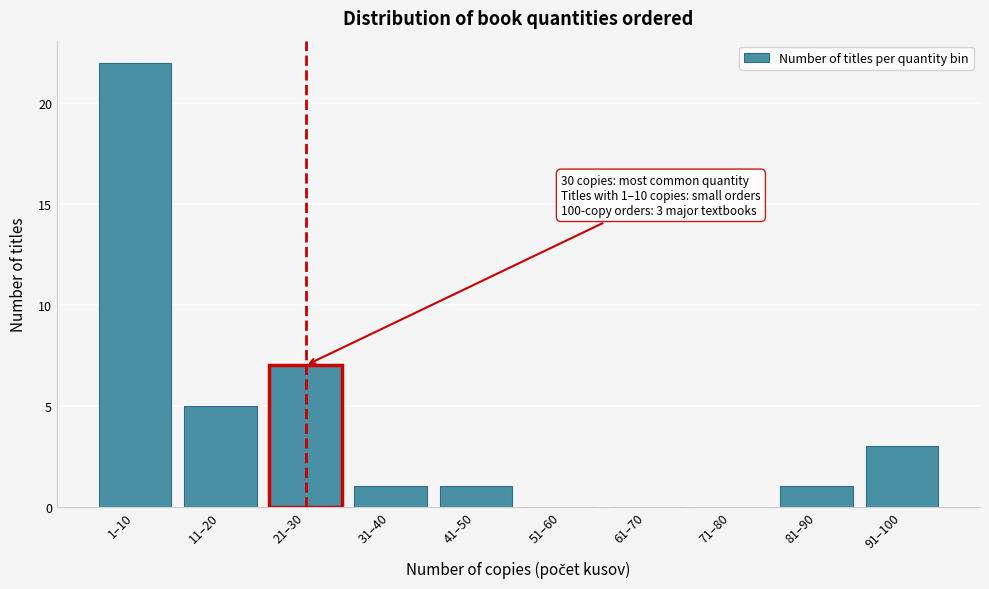

What is the ratio of the value at 81–90 to the value at 91–100?

0.3